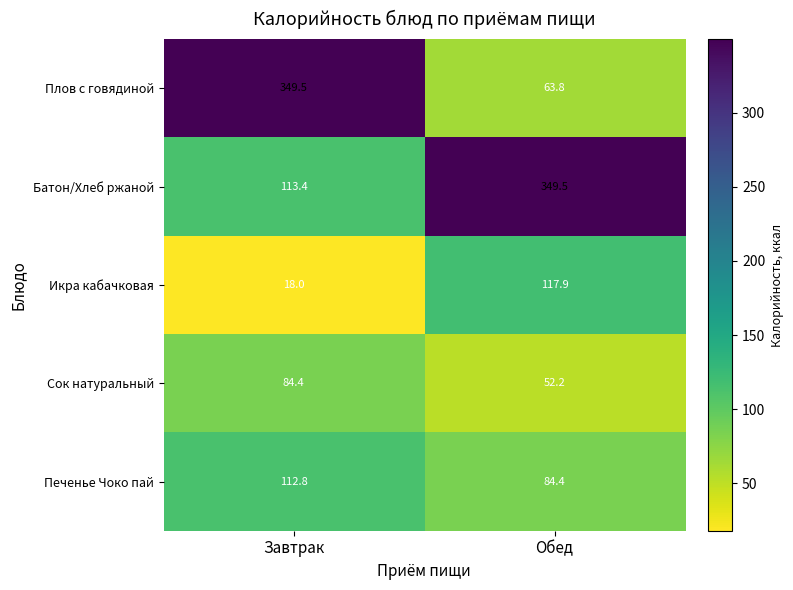

Which series has the largest total across all categories?

Батон/Хлеб ржаной